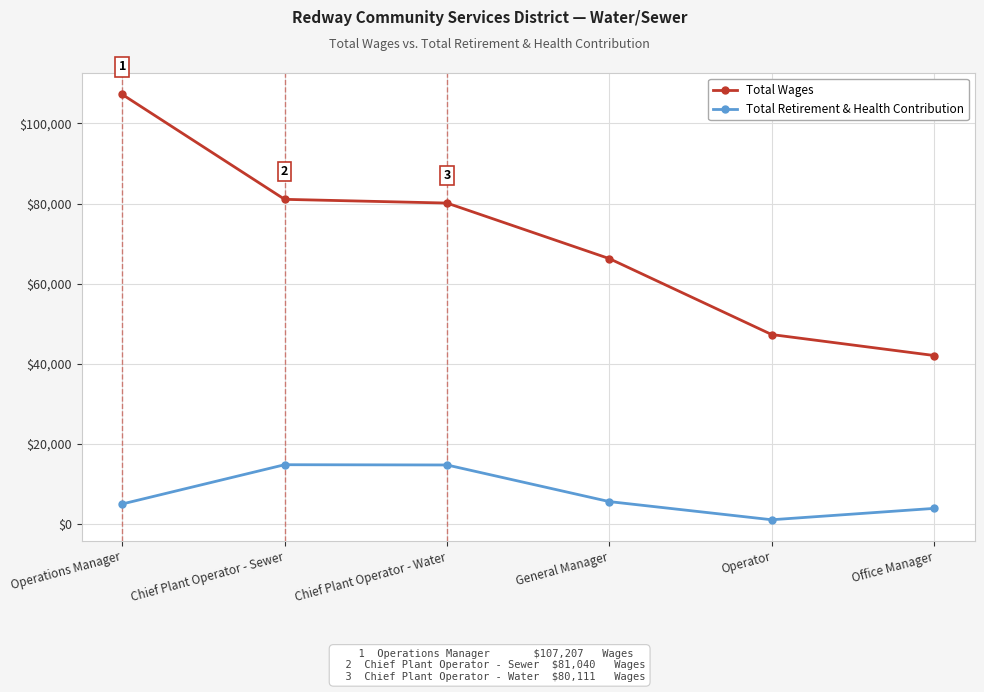

Rank the series at General Manager from lowest to highest value.

Total Retirement & Health Contribution, Total Wages